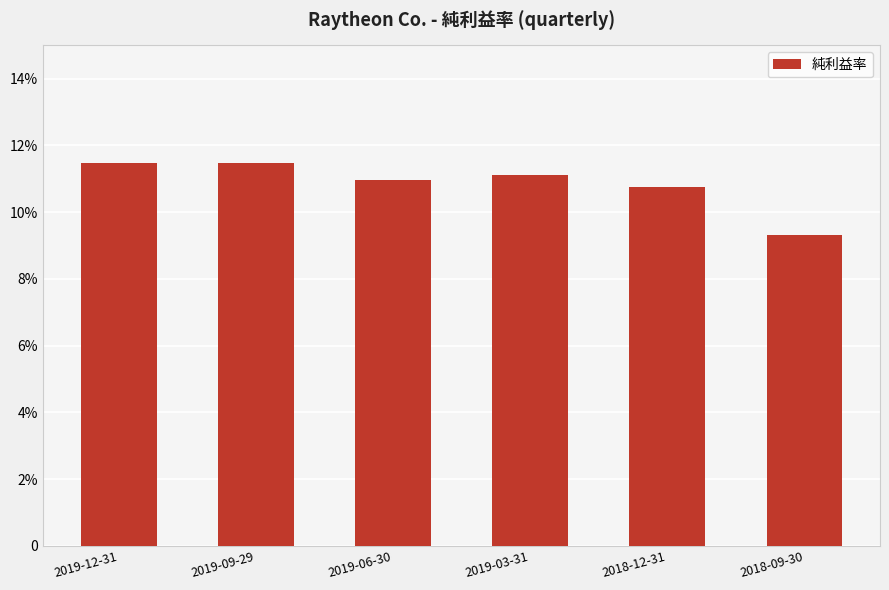

What is the average value?

0.1